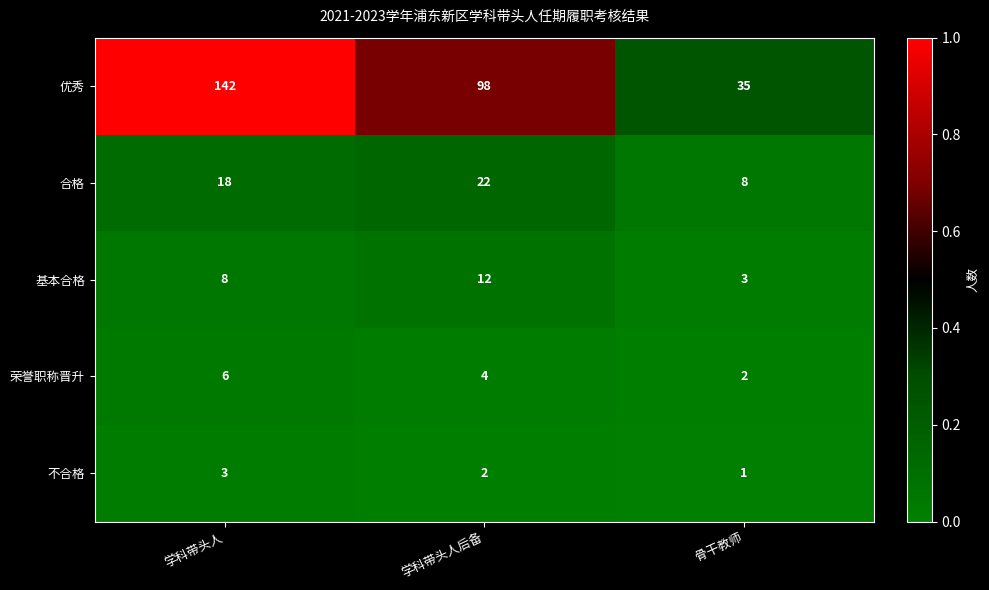

True or false: 基本合格 has a value of 14 at 学科带头人.

False